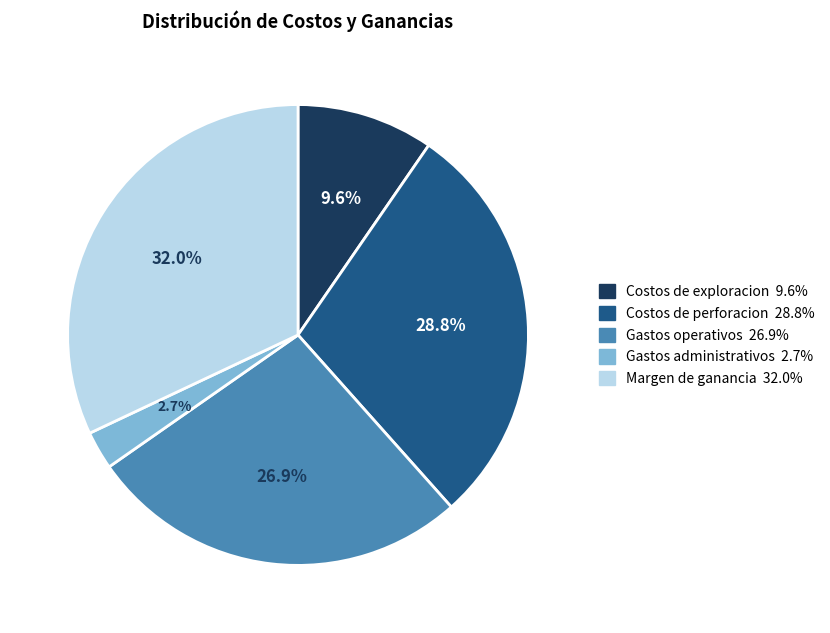

Does Gastos administrativos account for over 50% of the chart?

No